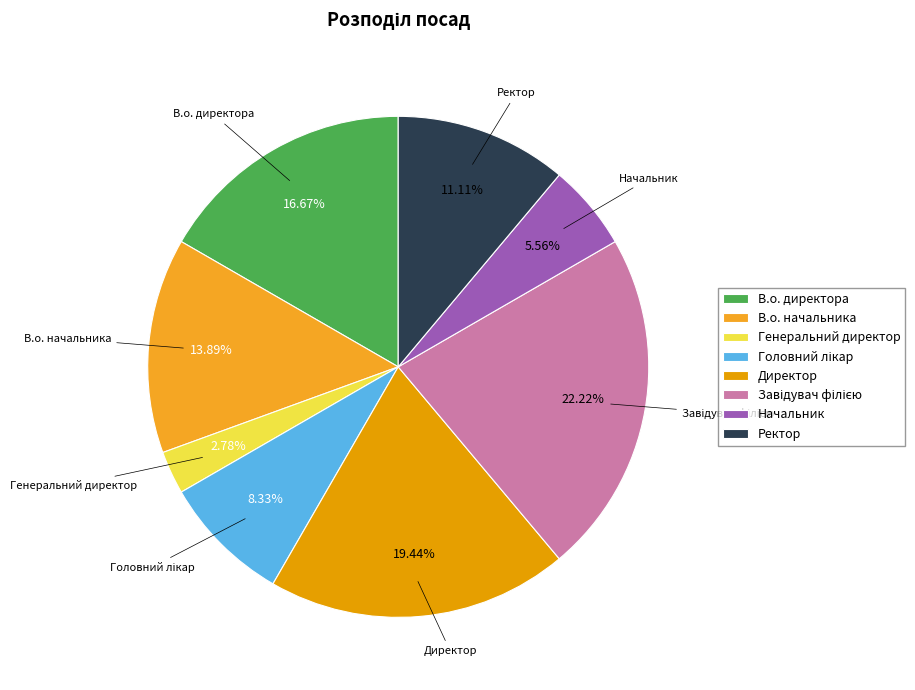

True or false: В.о. начальника accounts for 14% of the total.

True